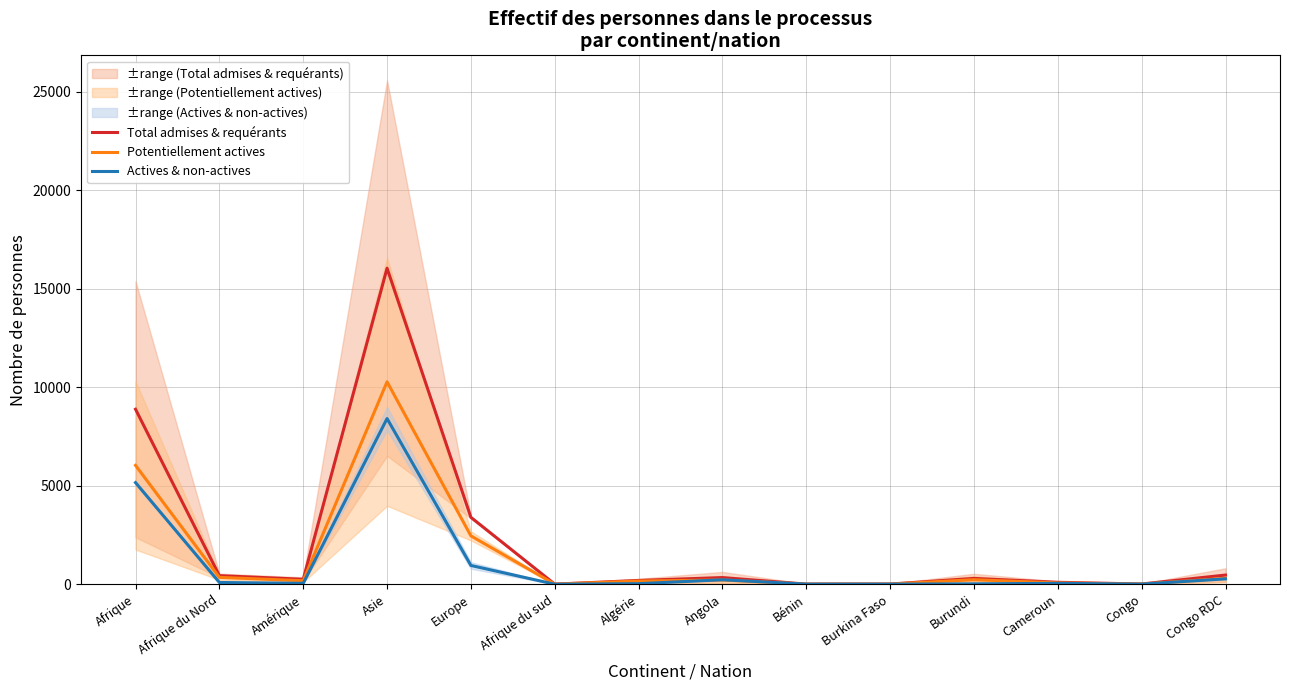

Reading right to left, transcribe all the data shown in this chart.

Total admises & requérants: 465.5	12.0	98.5	295.0	9.0	7.0	338.0	191.5	5.0	3394.5	16042.5	251.0	435.5	8882.5
Potentiellement actives: 299.0	8.5	65.5	228.5	6.0	4.5	215.0	161.5	4.0	2454.0	10275.0	177.5	348.0	6034.0
Actives & non-actives: 273.0	5.5	45.5	19.0	5.0	4.5	226.5	28.5	1.0	953.0	8409.5	45.0	89.5	5158.0